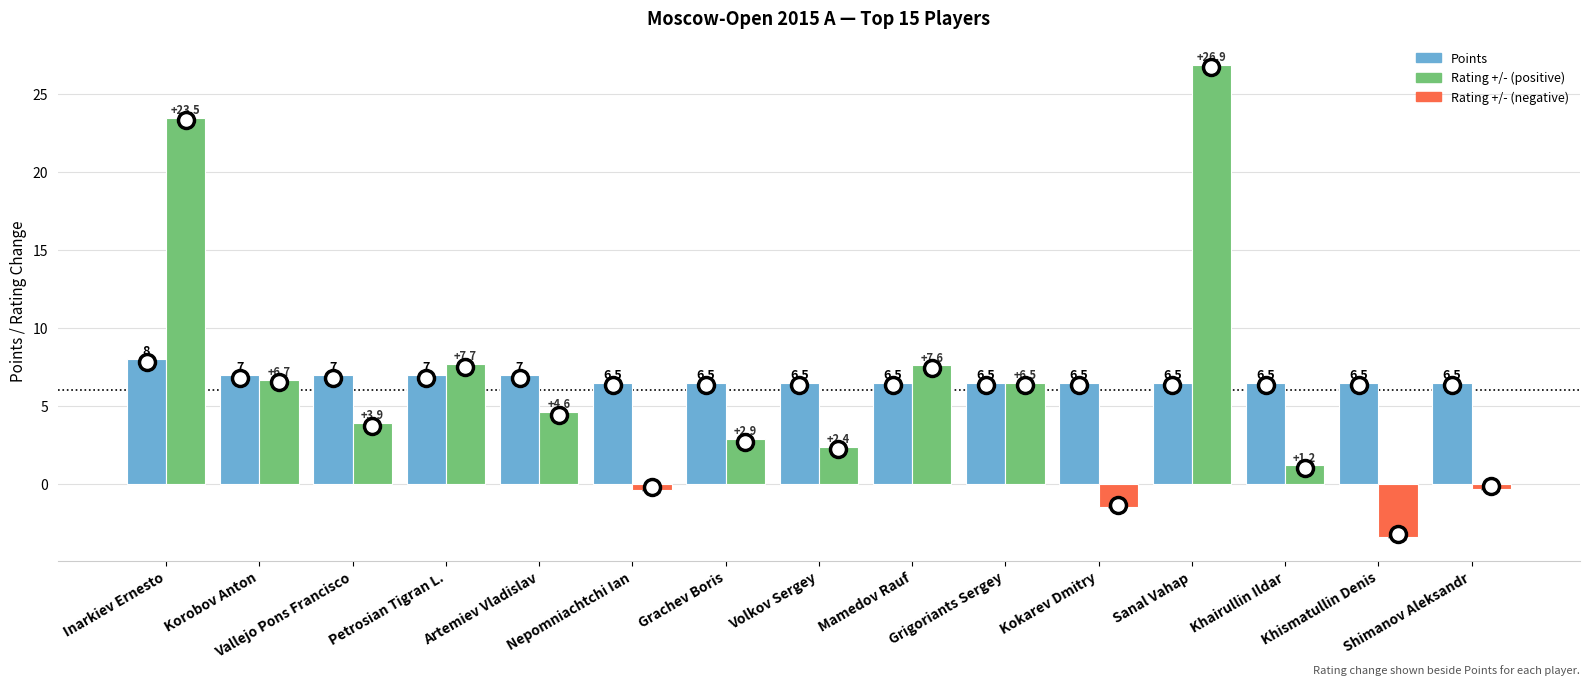

Which category has the highest value across all series?

Sanal Vahap